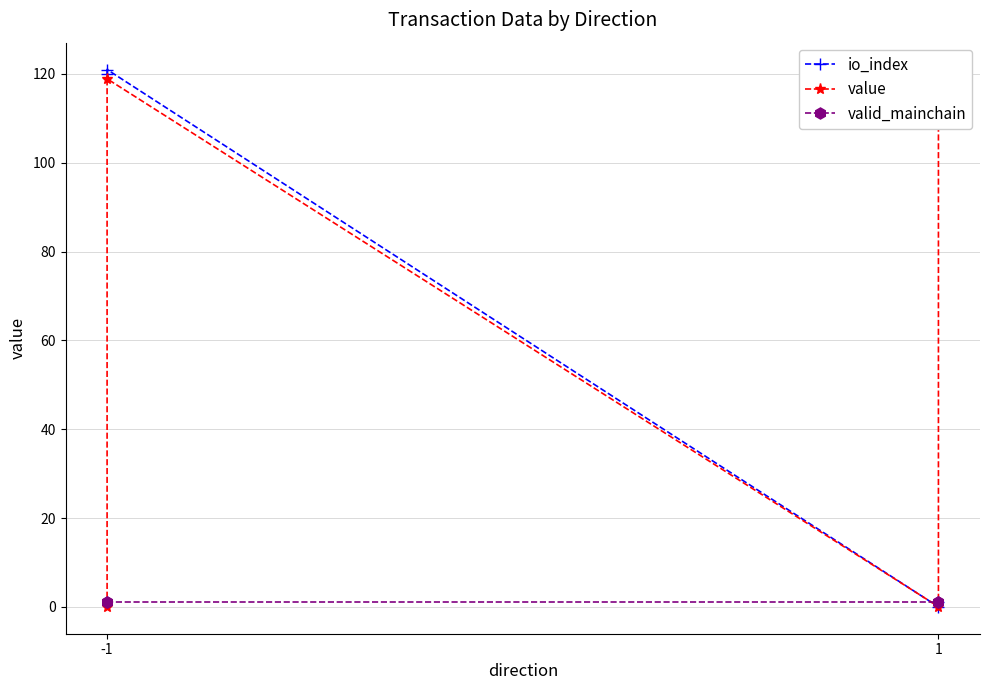

Which series has the largest total across all categories?

io_index